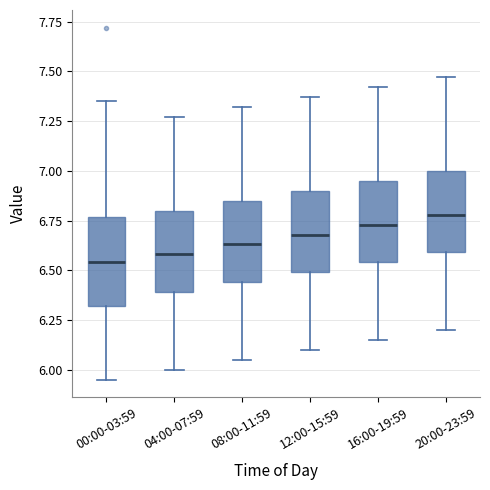

Reading left to right, transcribe this box plot: for each box, give where its median line is, the range the box spans, and where its two whiskers end, as read against the y-axis. The values are not printed on the chart, so give them approximately, as read against the axis.

00:00-03:59: median 6.55, box 6.30 to 6.75, whiskers 5.95 to 7.35
04:00-07:59: median 6.60, box 6.40 to 6.80, whiskers 6.00 to 7.25
08:00-11:59: median 6.65, box 6.45 to 6.85, whiskers 6.05 to 7.30
12:00-15:59: median 6.70, box 6.50 to 6.90, whiskers 6.10 to 7.35
16:00-19:59: median 6.75, box 6.55 to 6.95, whiskers 6.15 to 7.40
20:00-23:59: median 6.80, box 6.60 to 7.00, whiskers 6.20 to 7.45